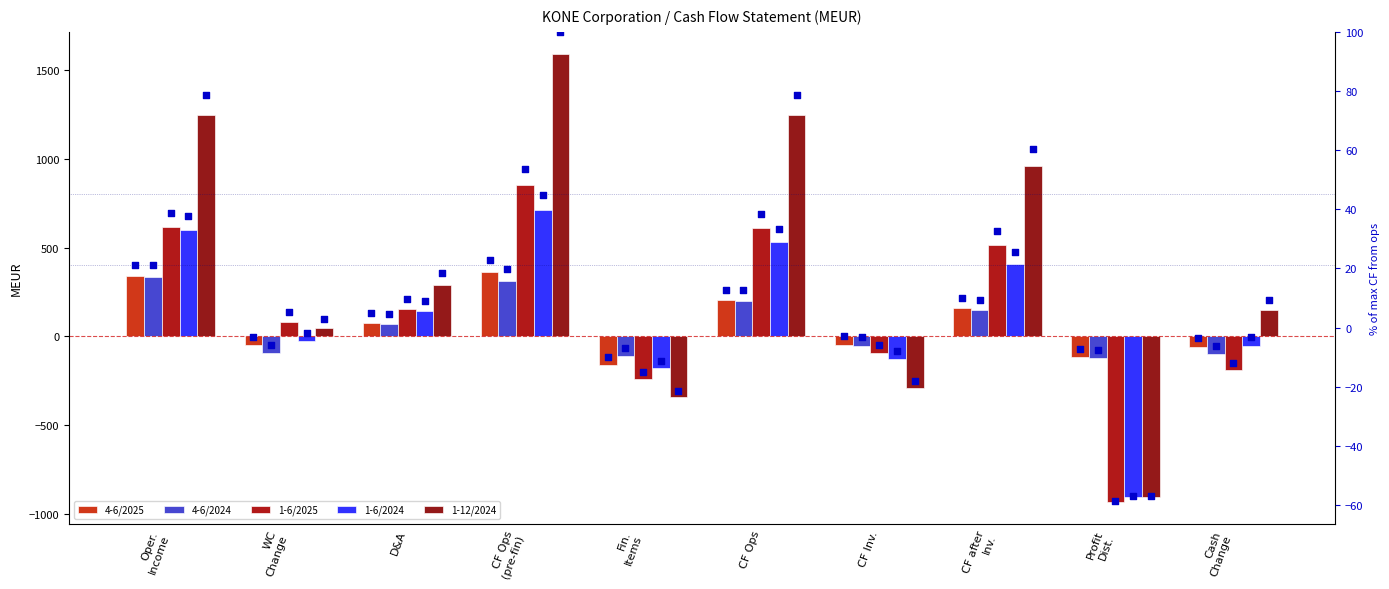

At which category is the sum across all series the highest?

CF Ops (pre-fin)